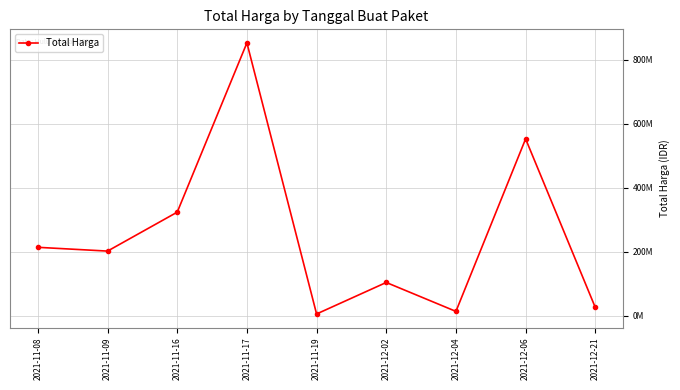

Which category has the lowest value across all series?

2021-11-19